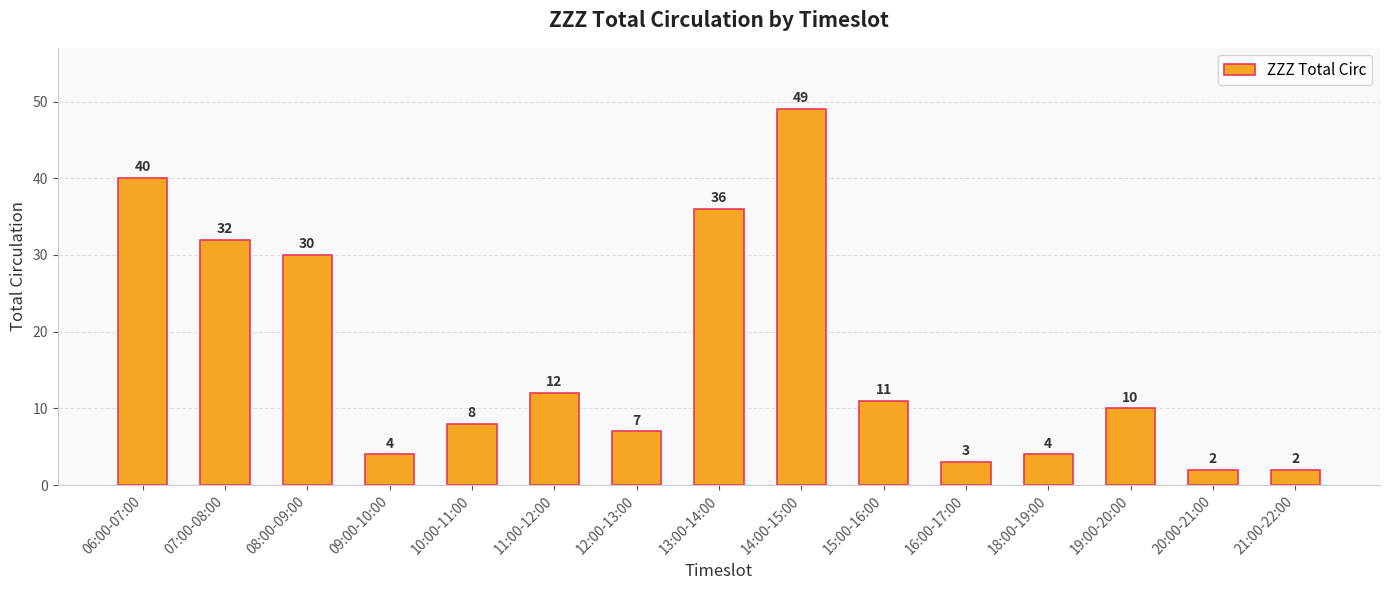

At which label does the data first exceed 10?

06:00-07:00